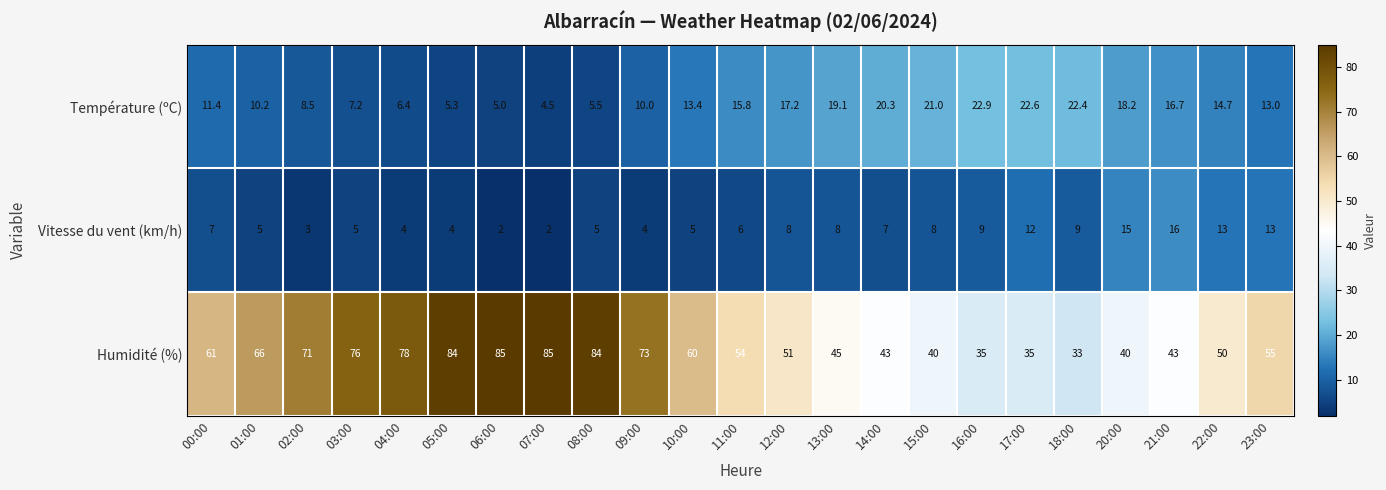

The value of Température (ºC) at 21:00 is 16.7. True or false?

True